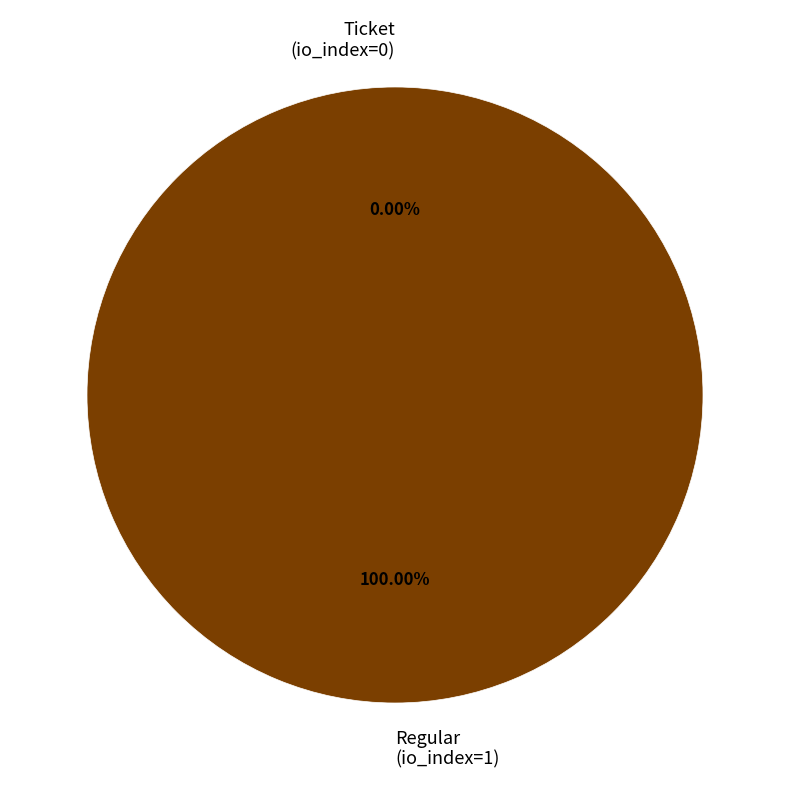

Do Ticket (io_index=0) and Regular (io_index=1) together represent more than half of the pie?

Yes